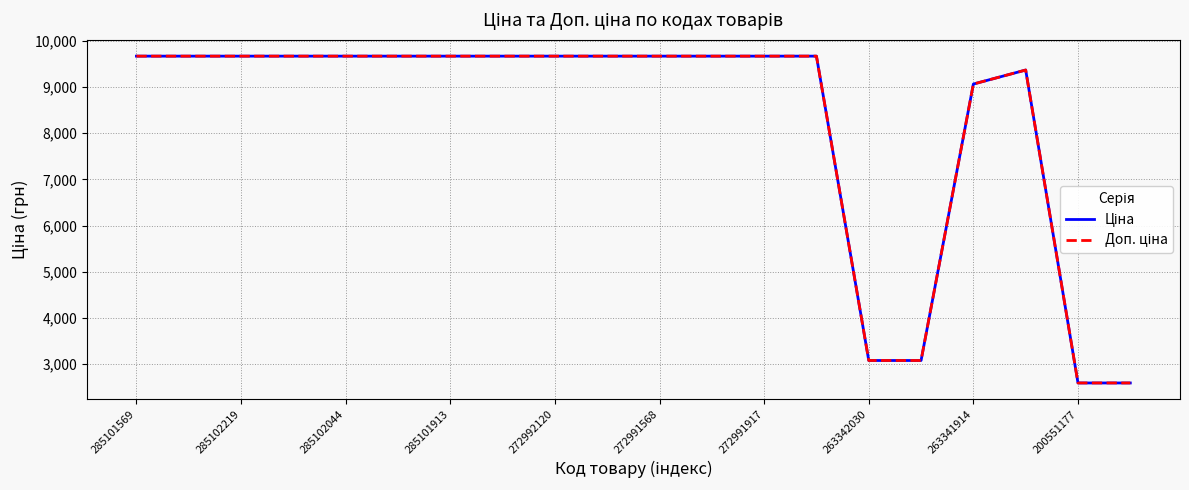

Count the number of categories in the chart.

20